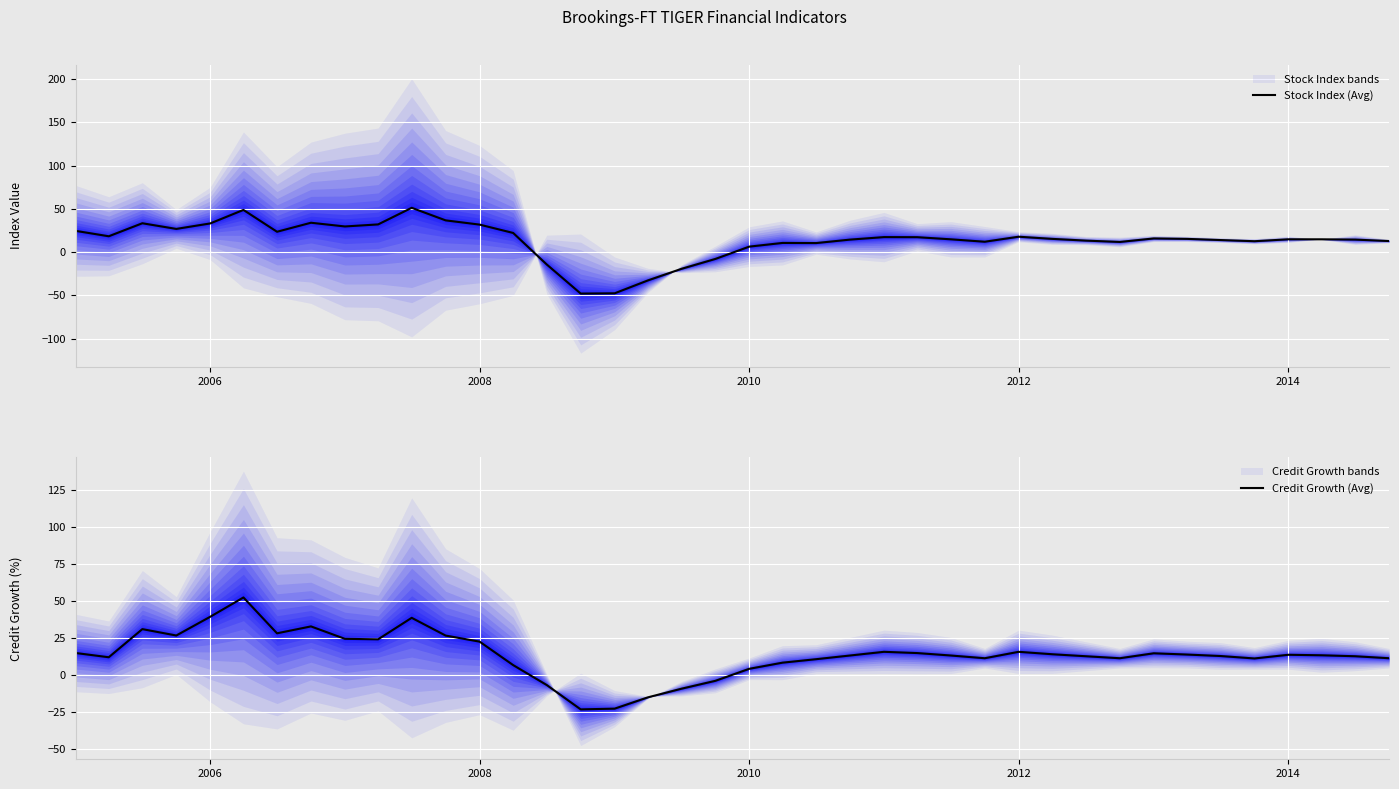

Which series ends up on top after the final intersection of Credit Growth (Avg) and Stock Index (Avg)?

Stock Index (Avg)